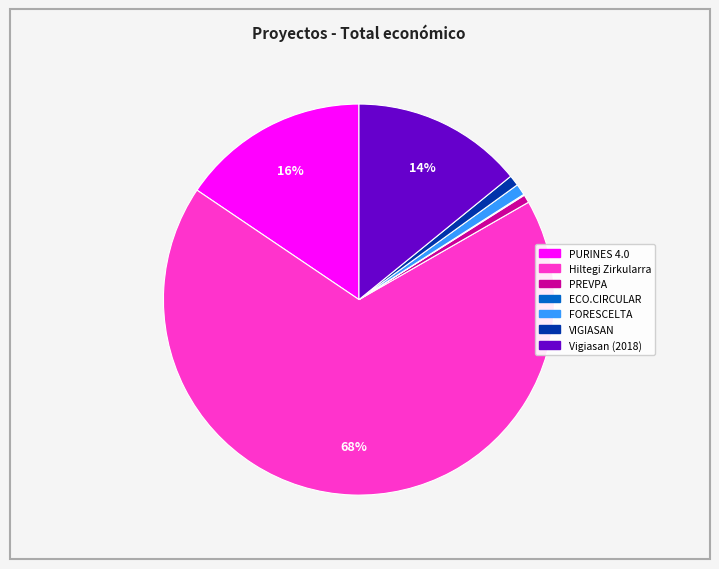

The PURINES 4.0 slice represents 26% of the pie. True or false?

False